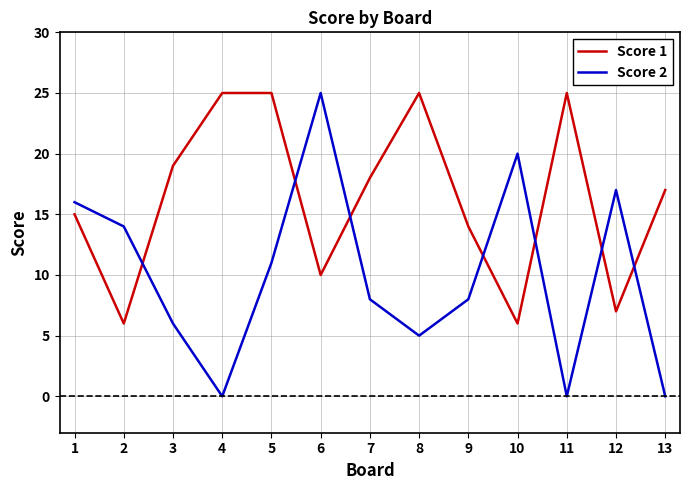

What is the maximum value shown in the chart?

25